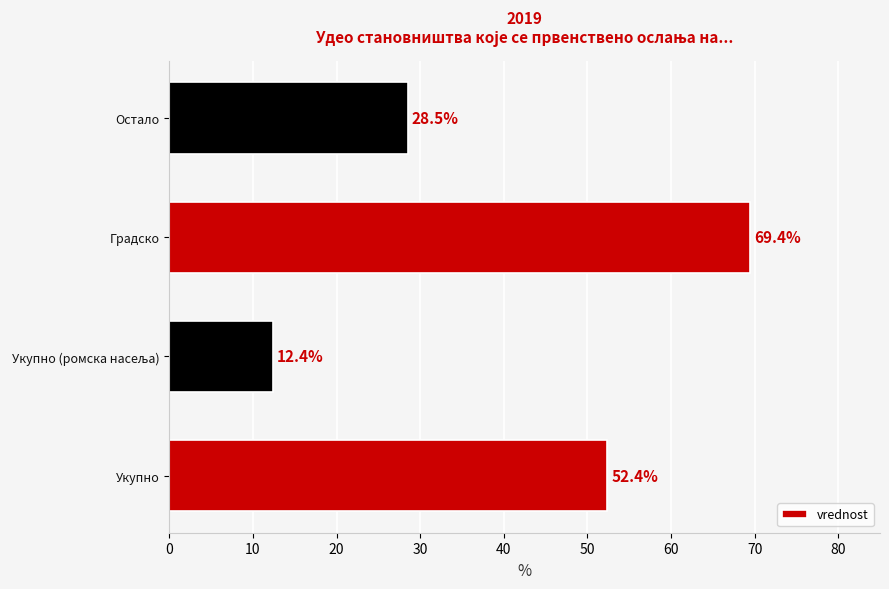

What is the sum of all values?

162.7